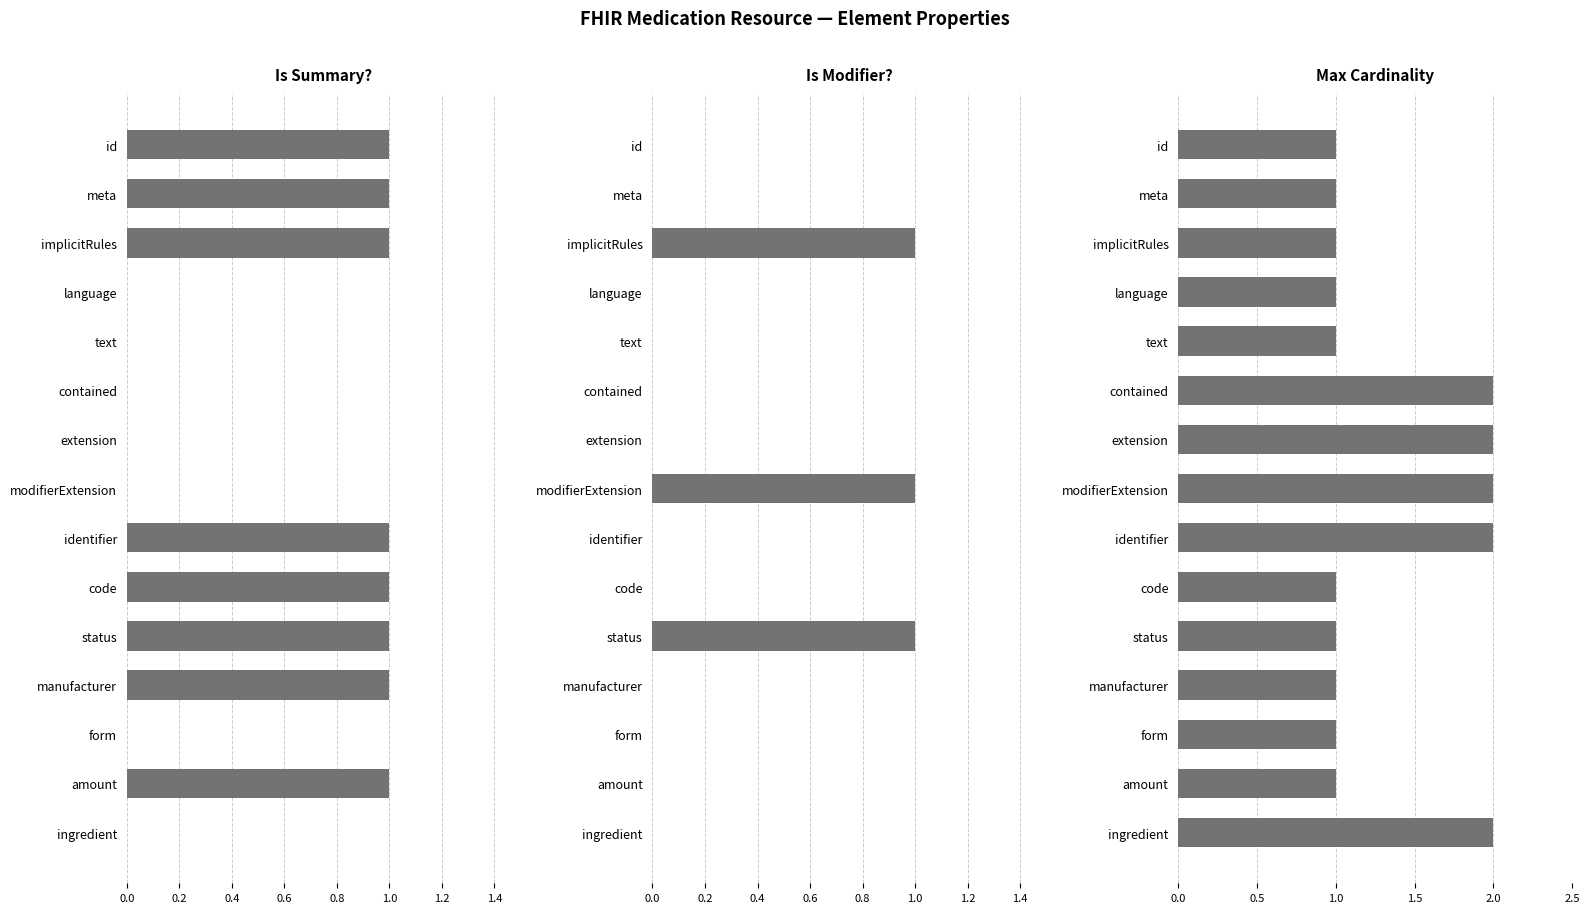

What is the difference between the maximum and minimum values in the Is Summary? series?

1